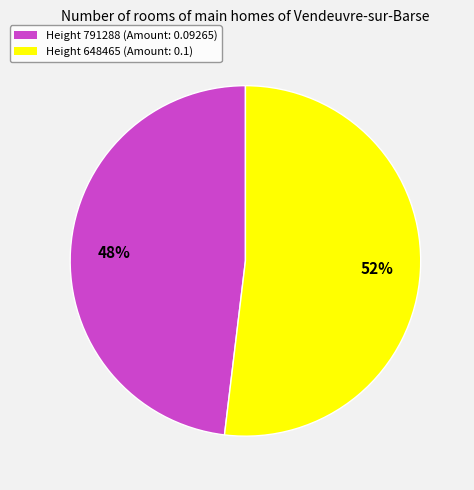

To the nearest percent, what is the difference between the largest and smallest slice percentages?

4%